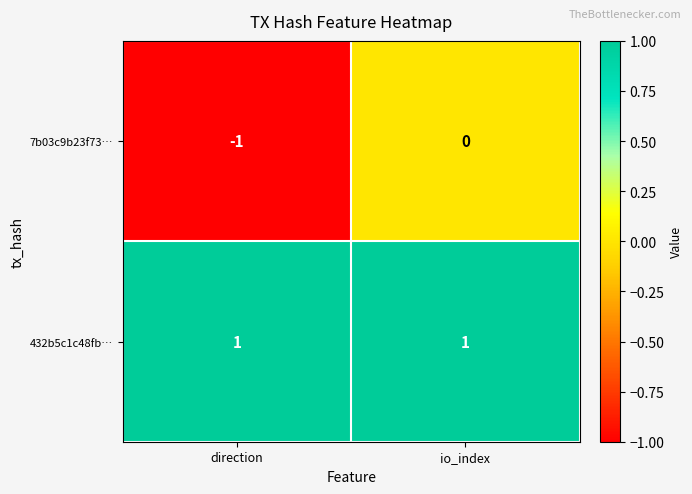

Which series has the widest spread of values?

7b03c9b23f73…